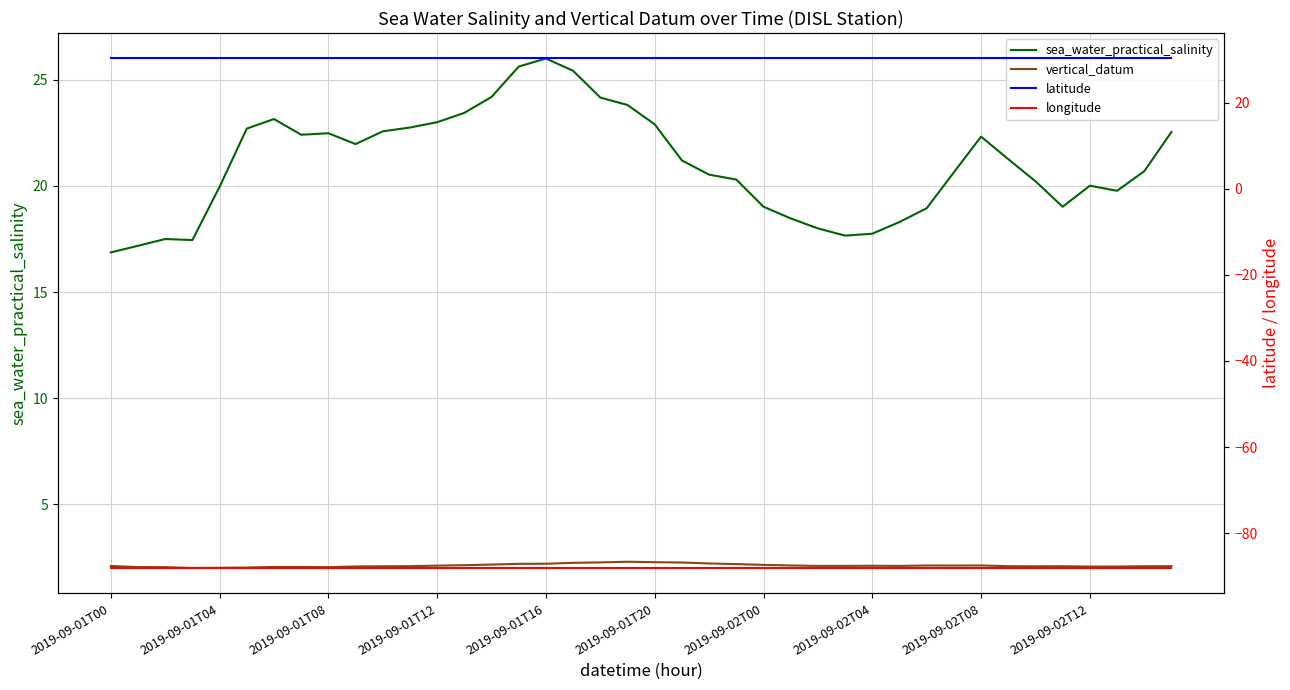

What is the label of the 7th point from the left?

2019-09-02T00